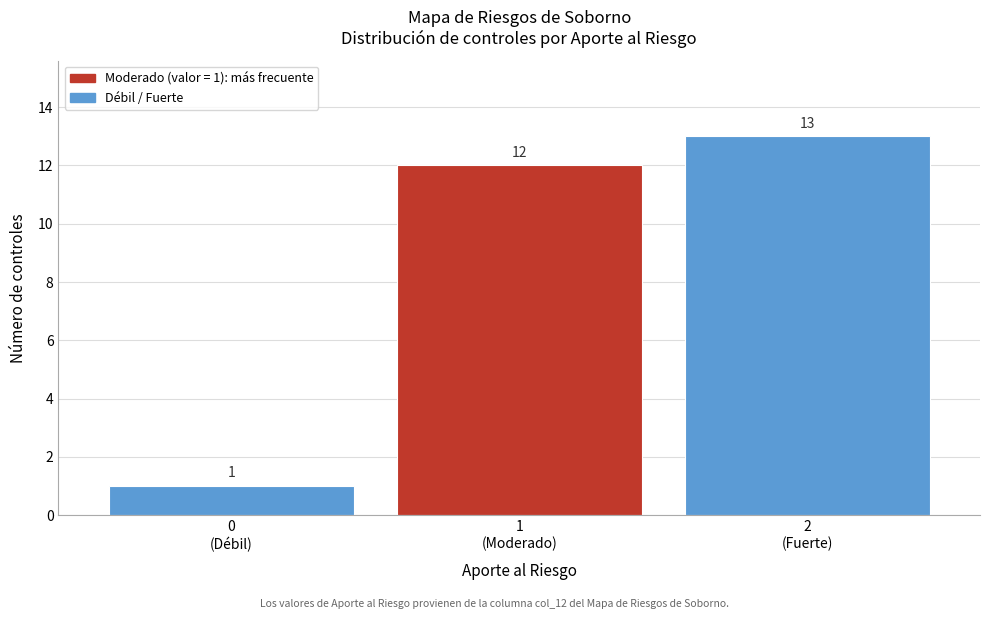

Reading right to left, extract all data points from this chart.

13	12	1